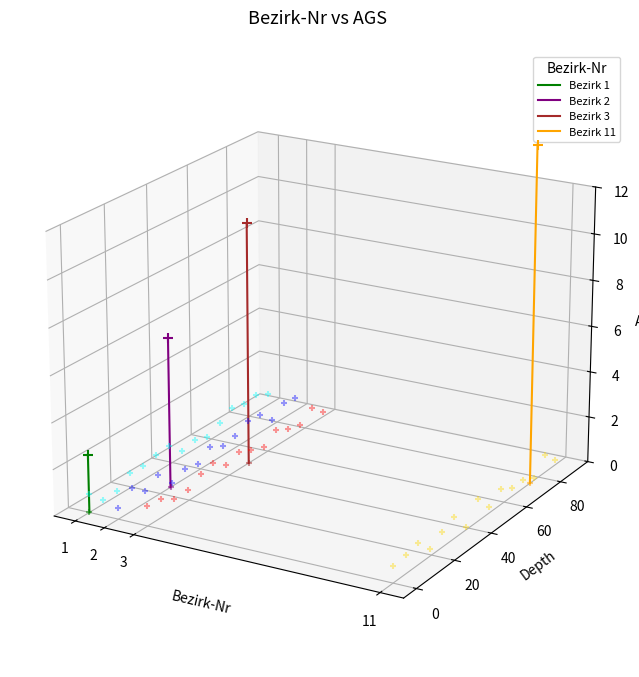

What are all the series names shown in the legend?

Bezirk 1, Bezirk 2, Bezirk 3, Bezirk 11